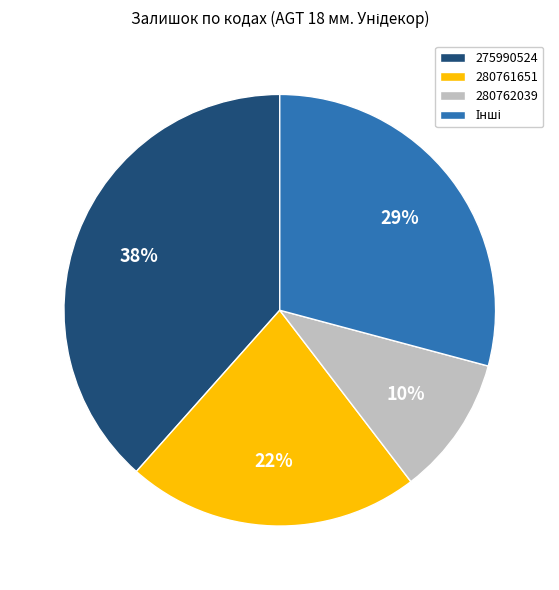

To the nearest percent, what is the difference between the largest and smallest slice percentages?

28%